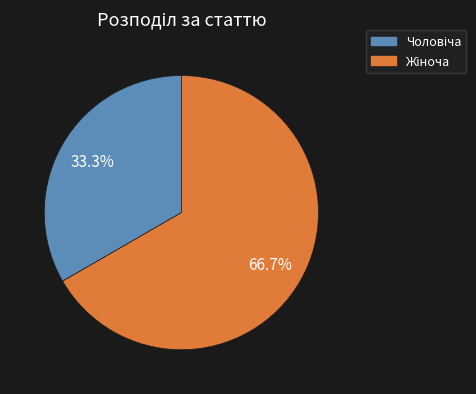

How many slices are in this pie chart?

2